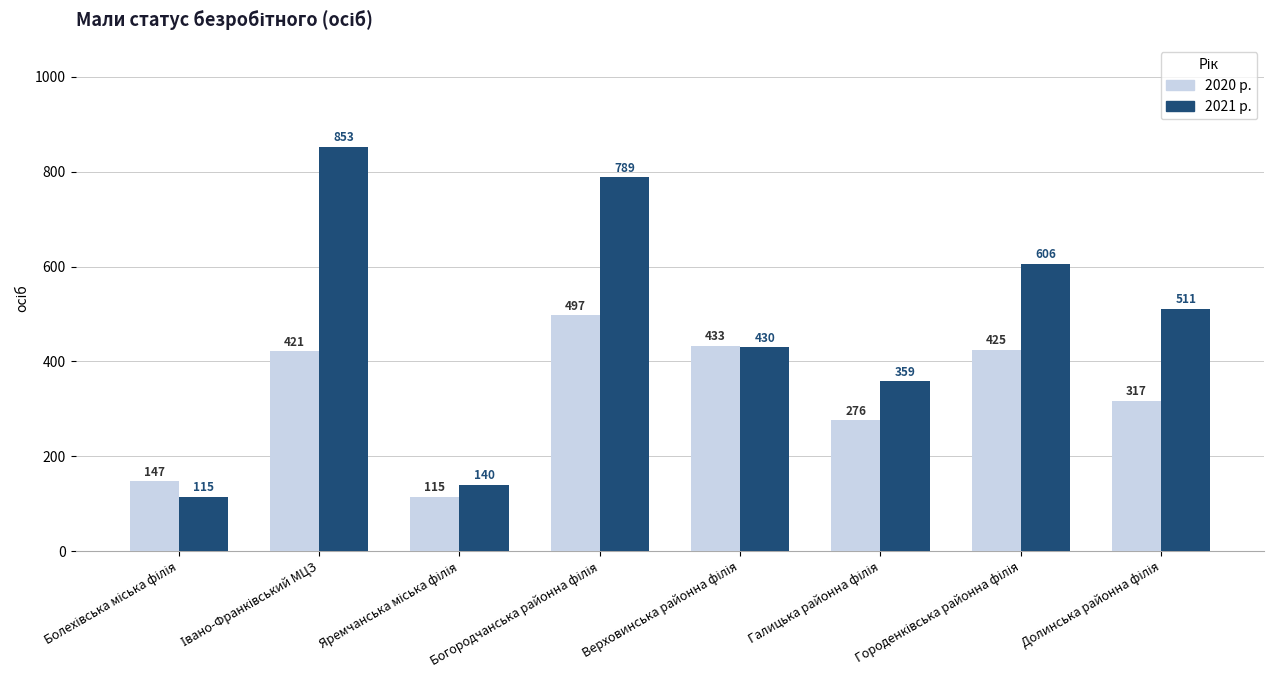

How many values in the 2021 р. series are below 511?

4